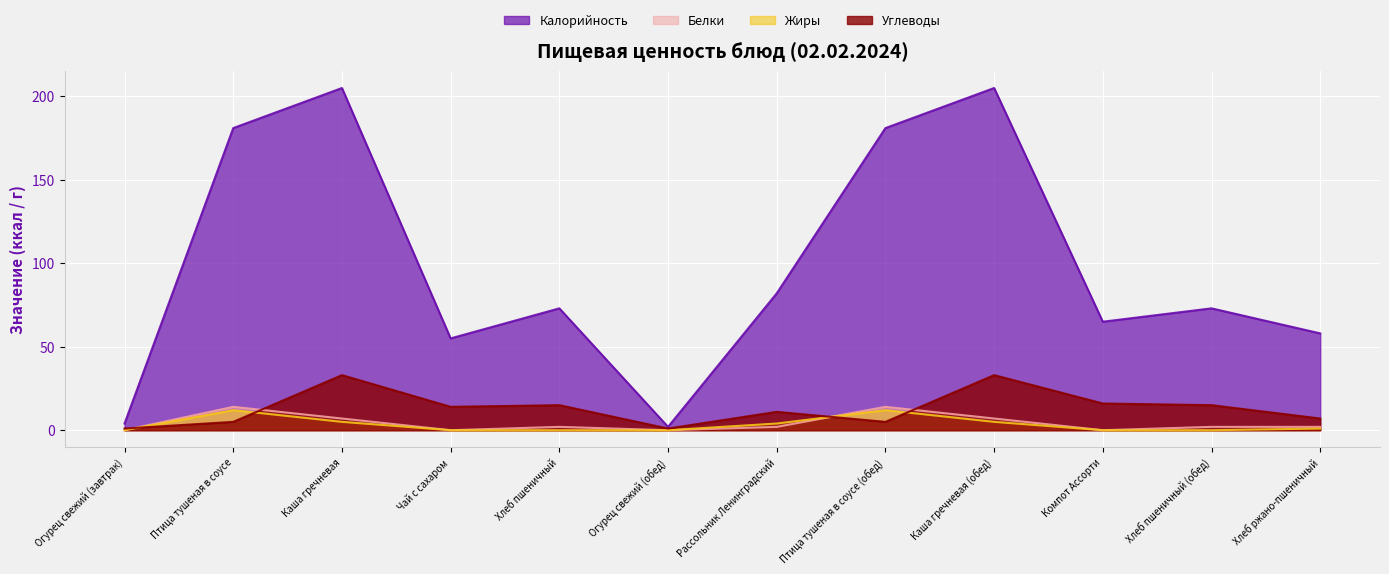

Which series has the largest total across all categories?

Калорийность